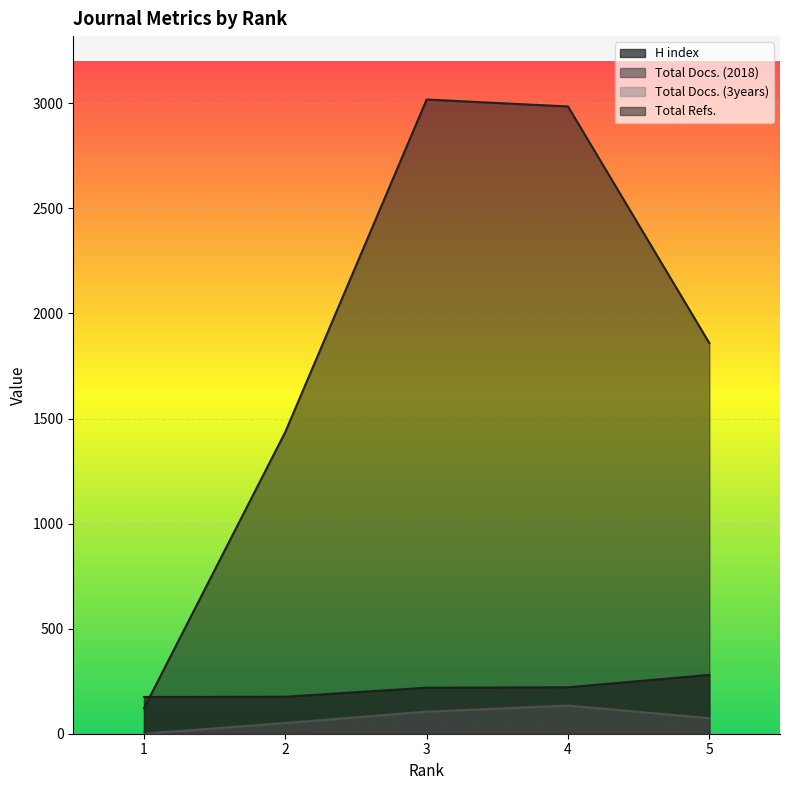

What is the value of the Total Docs. (2018) point at the 3rd from the left?

53